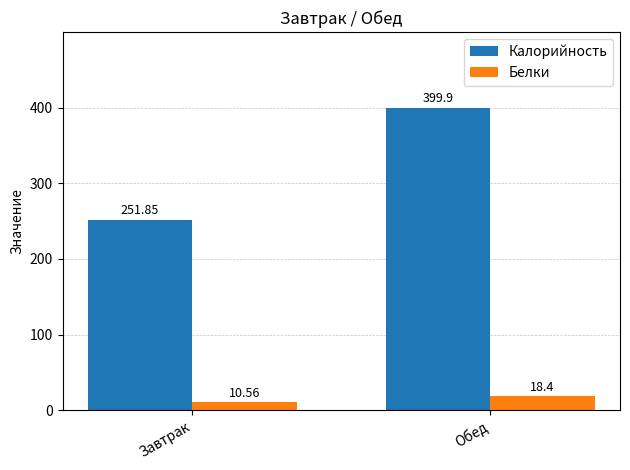

What value does the Калорийность series have at Обед?

399.9